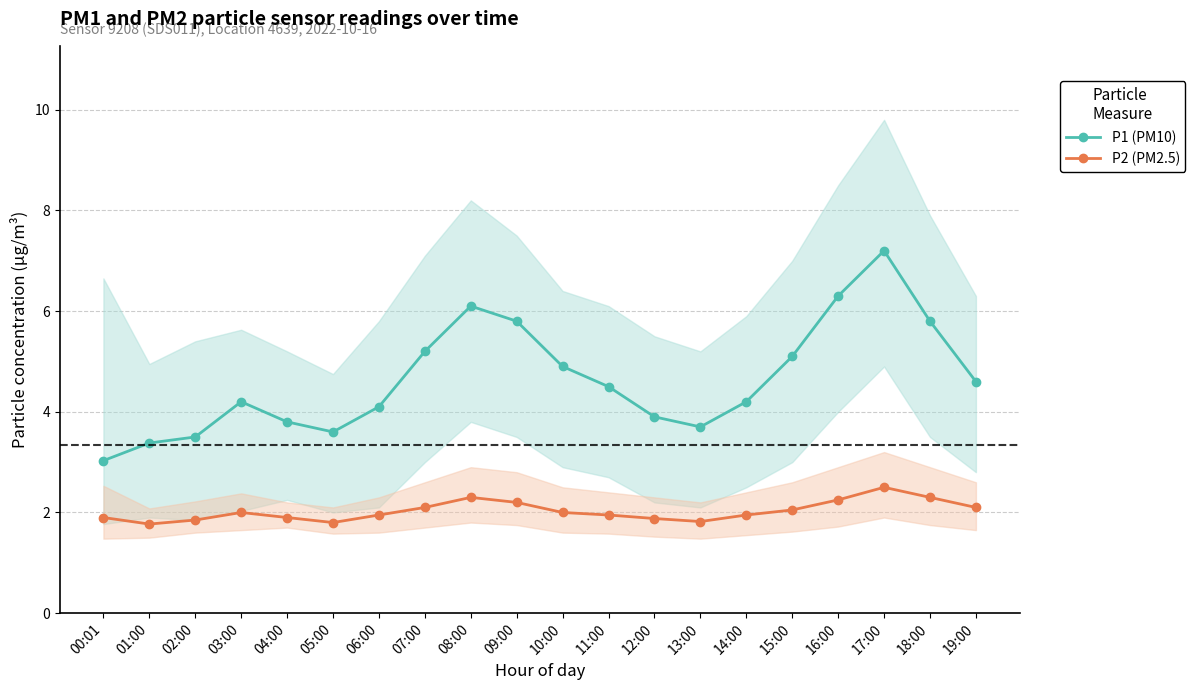

What is the label of the 19th point from the left?

18:00